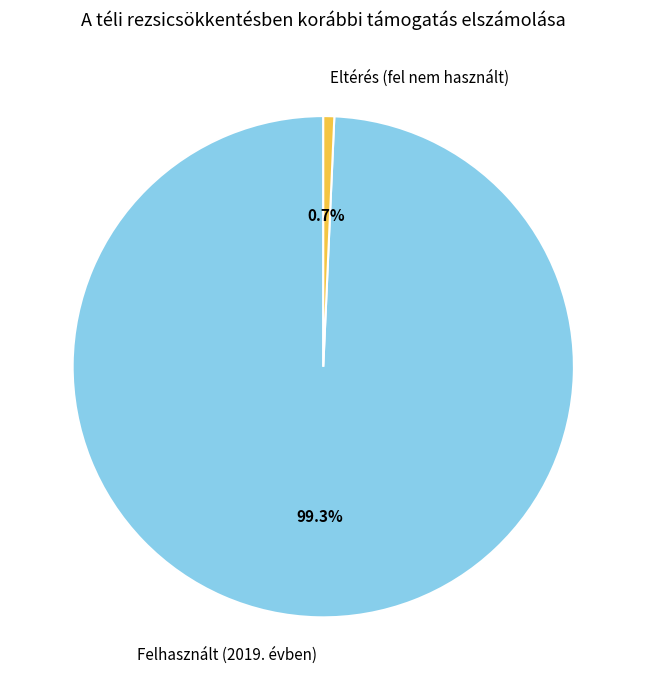

What is the majority slice?

Felhasznált (2019. évben)